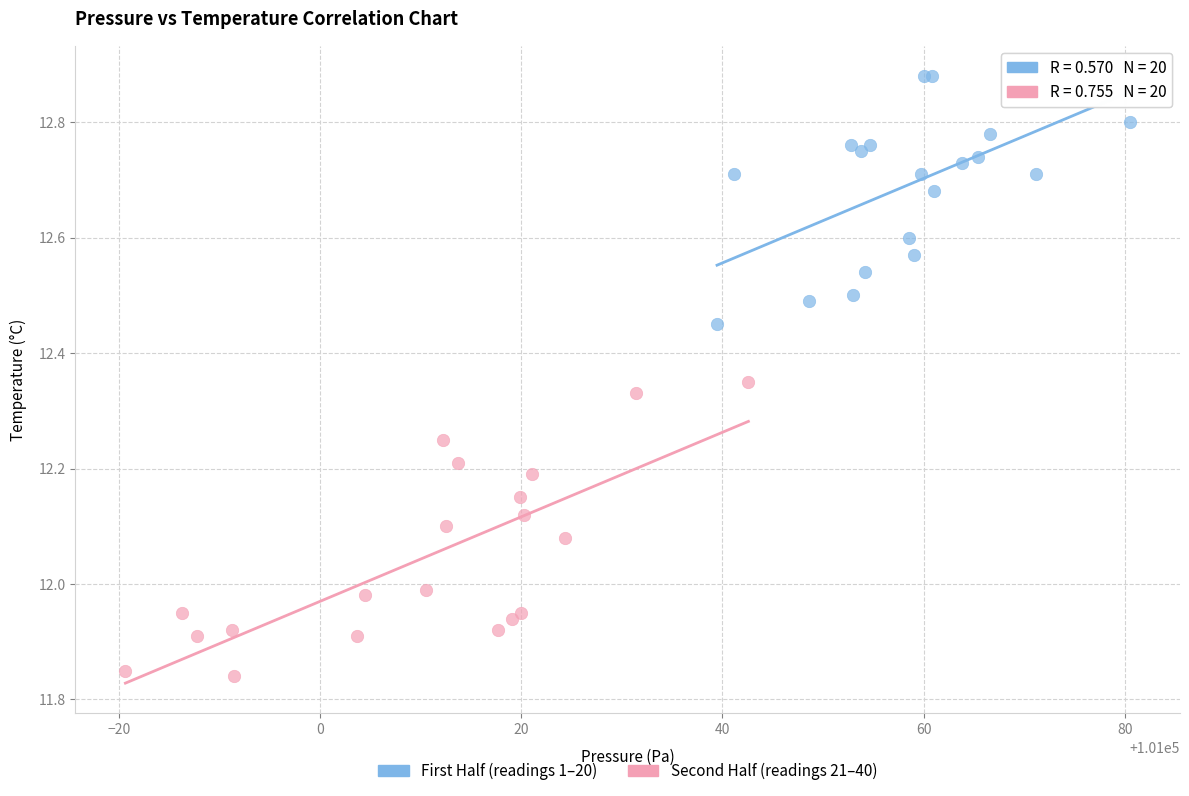

Which series reaches the maximum Y coordinate?

First Half (readings 1–20)